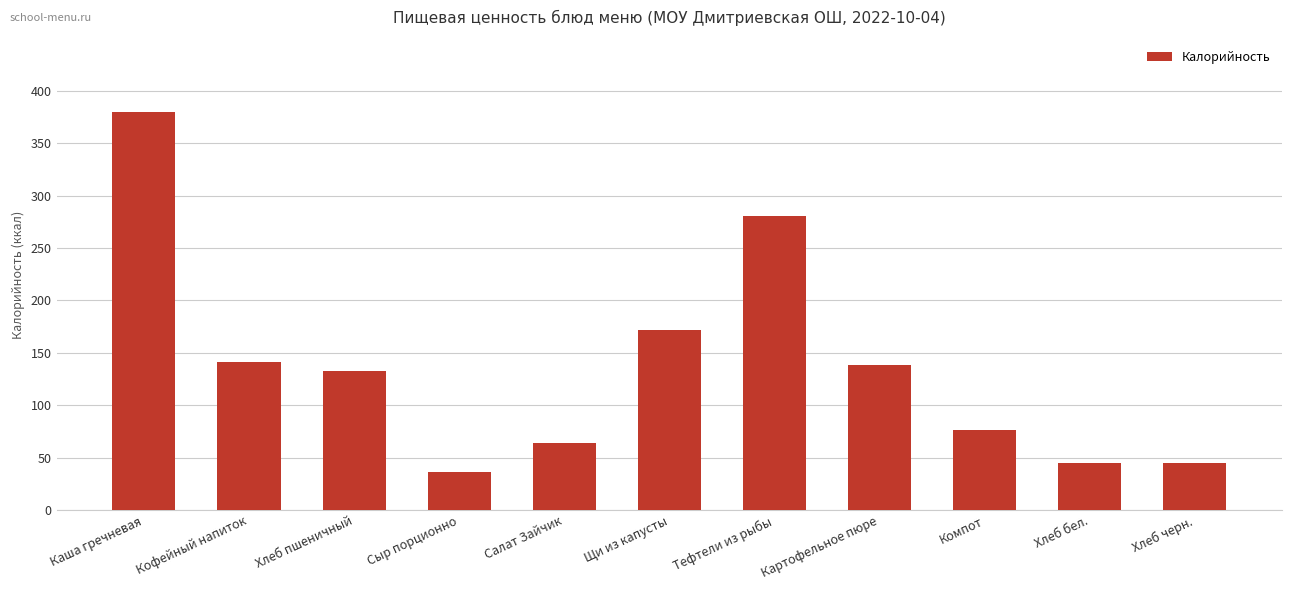

The value at Хлеб бел. is 62.6. True or false?

False